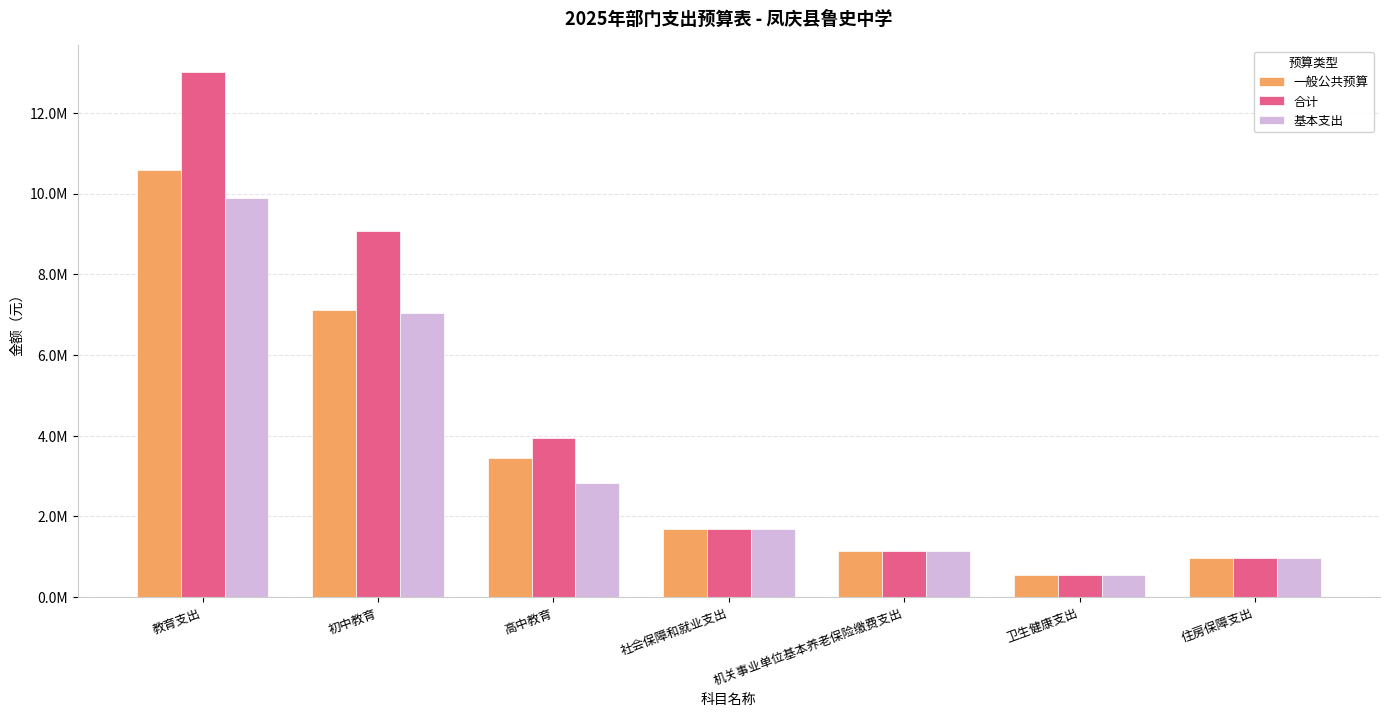

Which category has the lowest value in the 合计 series?

卫生健康支出